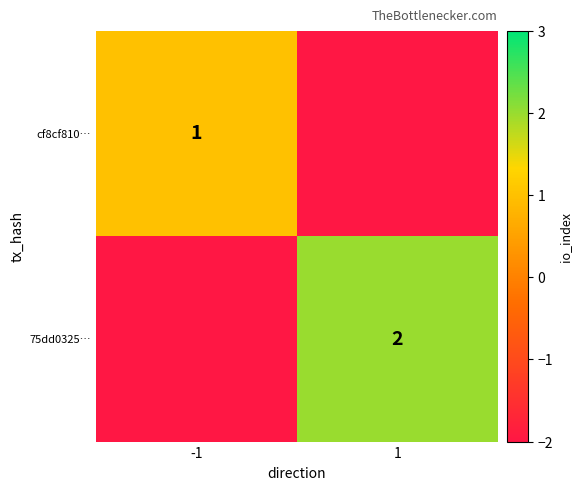

True or false: 75dd0325… has a value of 1 at 1.

False